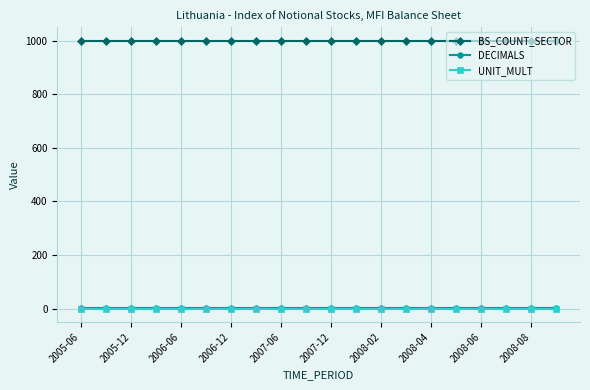

True or false: BS_COUNT_SECTOR and UNIT_MULT intersect in this chart.

False